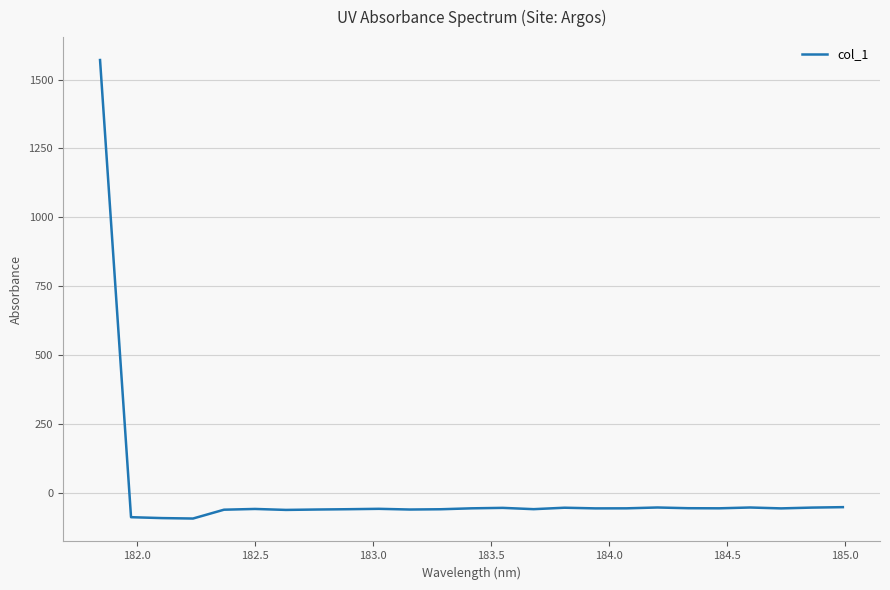

What is the greatest value displayed?

1570.8